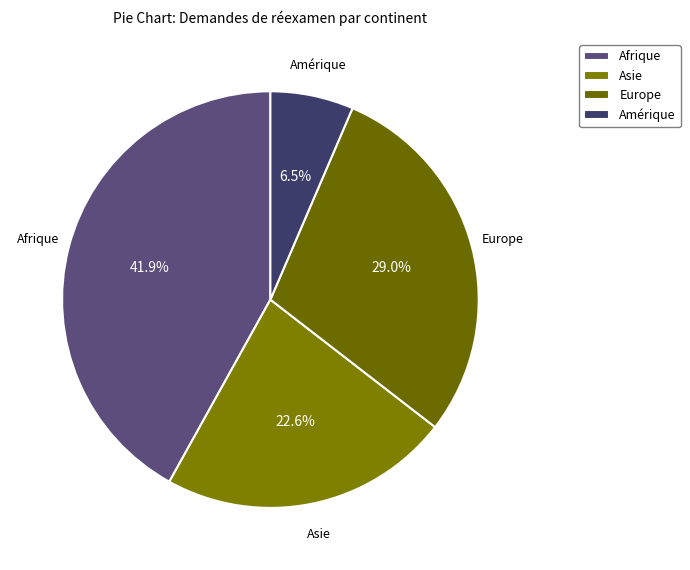

Does any single category account for the majority?

No